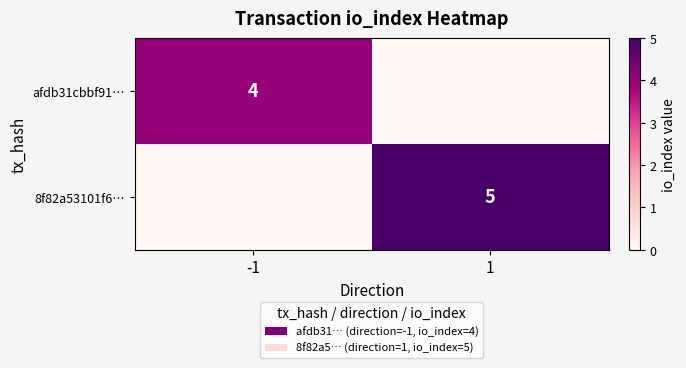

True or false: afdb31cbbf91… has a value of 4 at -1.

True